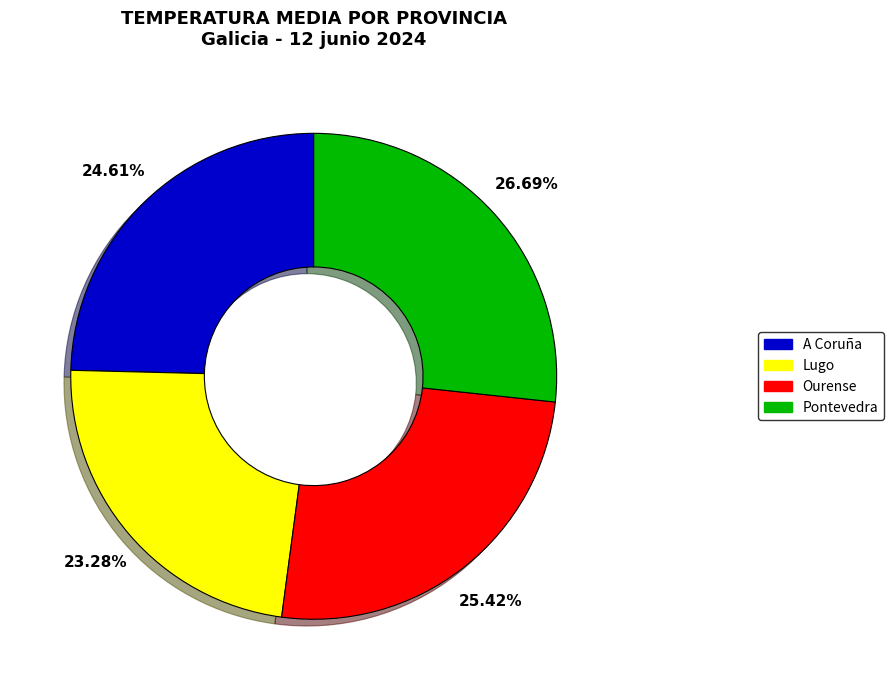

To the nearest percent, what is the average slice percentage?

25%